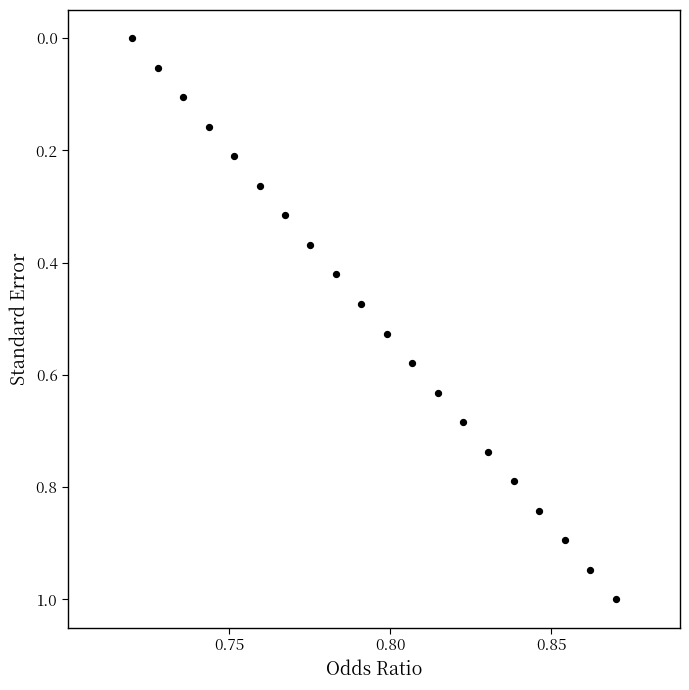

What is the range of Y values (max minus min)?

1.0